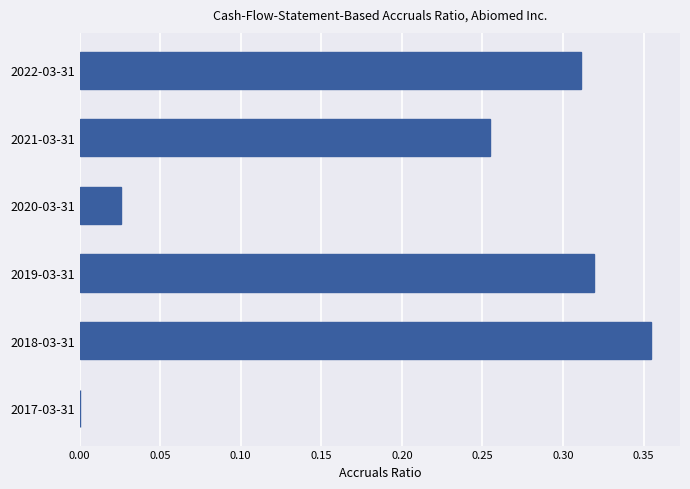

Which category has the highest value across all series?

2018-03-31